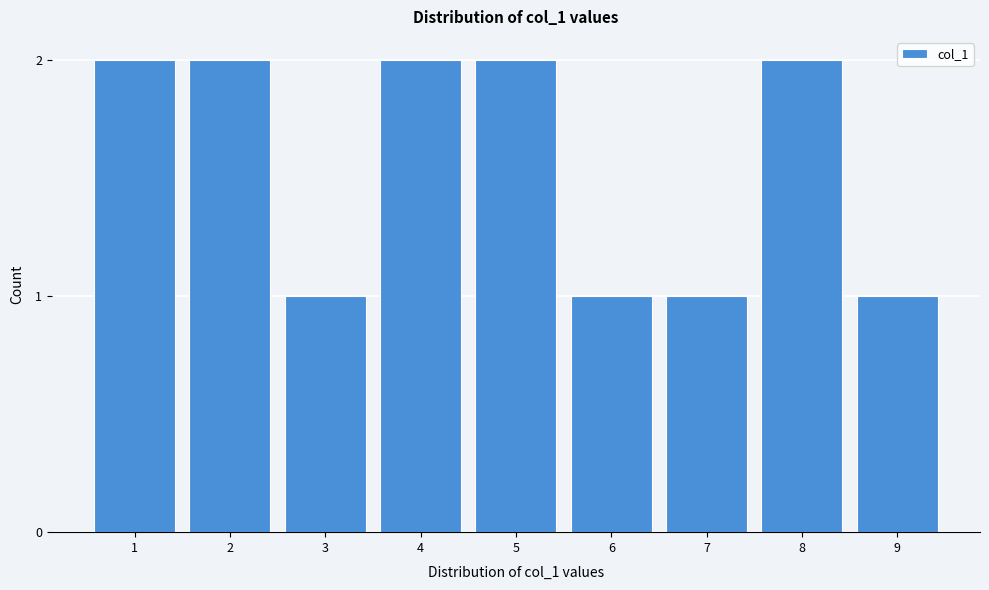

Reading right to left, what are all the values shown in this chart?

9=1	8=2	7=1	6=1	5=2	4=2	3=1	2=2	1=2